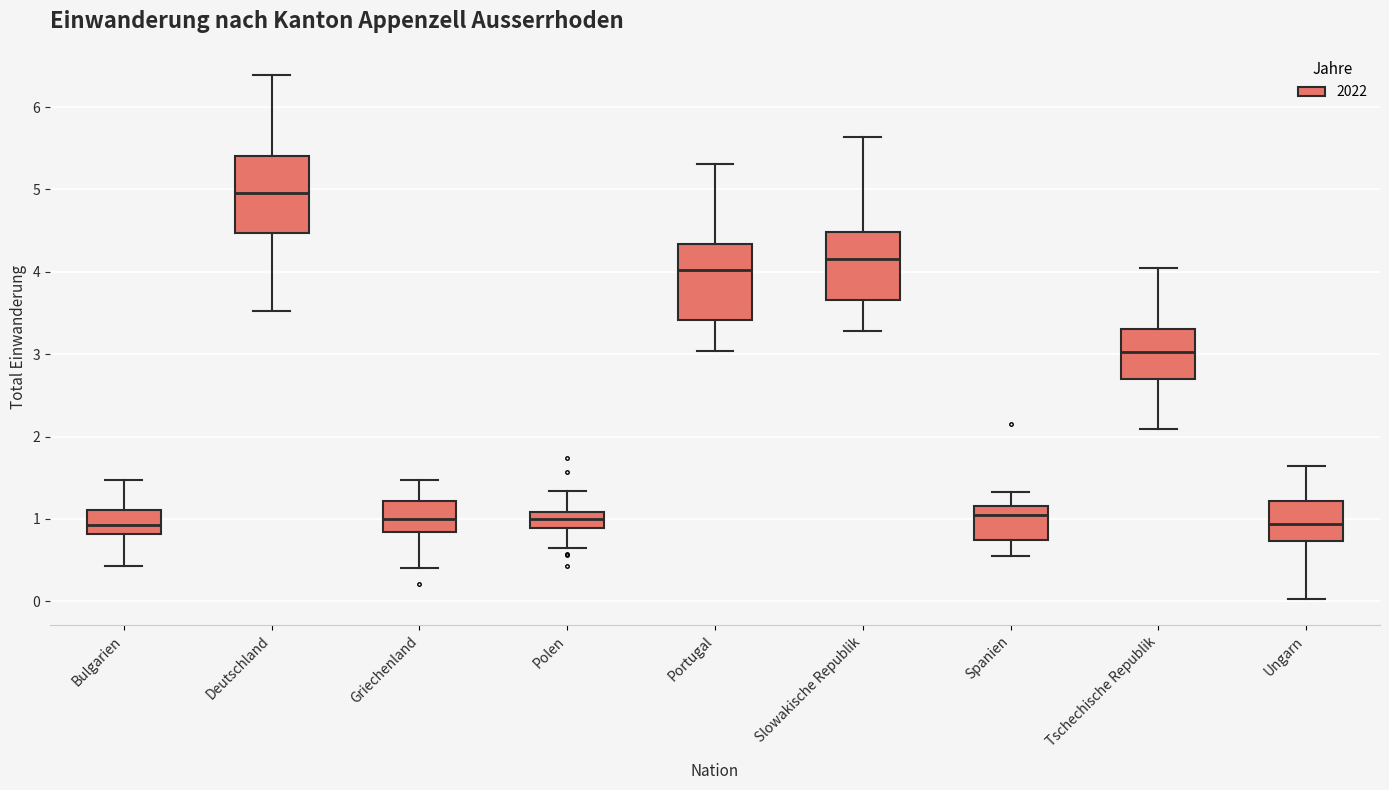

Where is the lower edge of the box for Griechenland on the y-axis? The values are not printed on the chart, so give them approximately, as read against the axis.

0.8